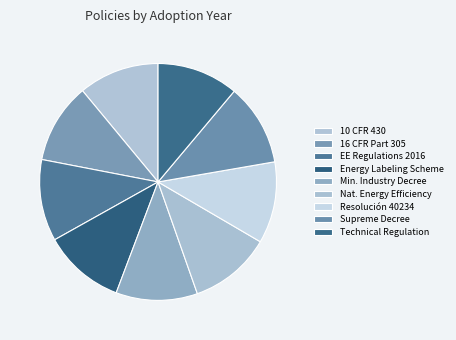

Is there any slice that represents more than half of the pie?

No